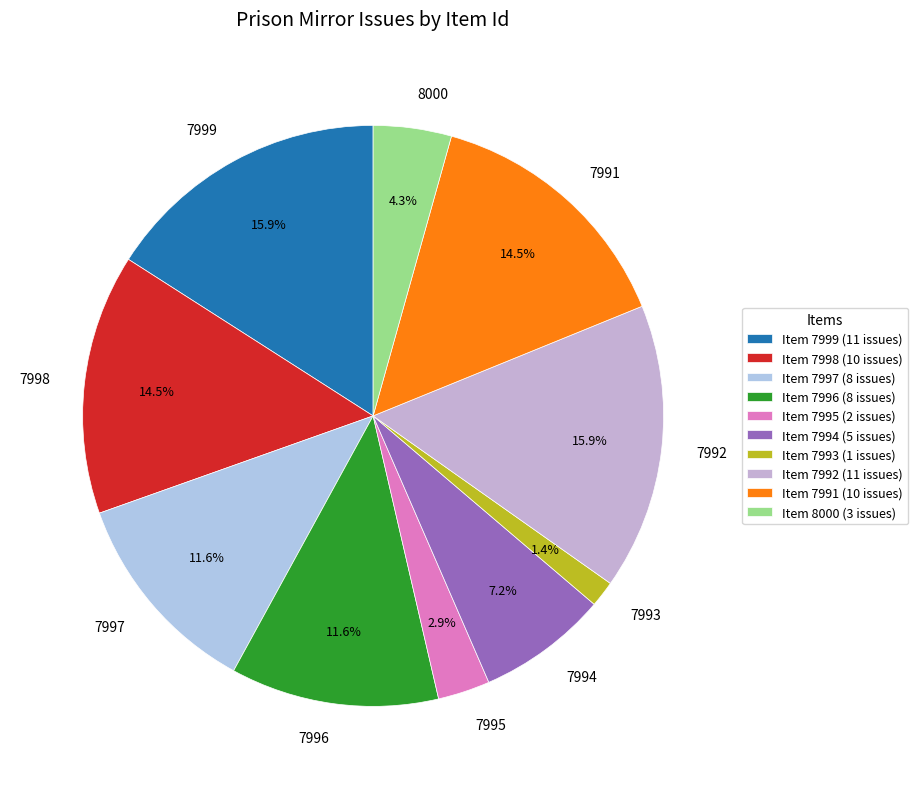

What is the ratio of the value at 7999 to the value at 7991?

1.1